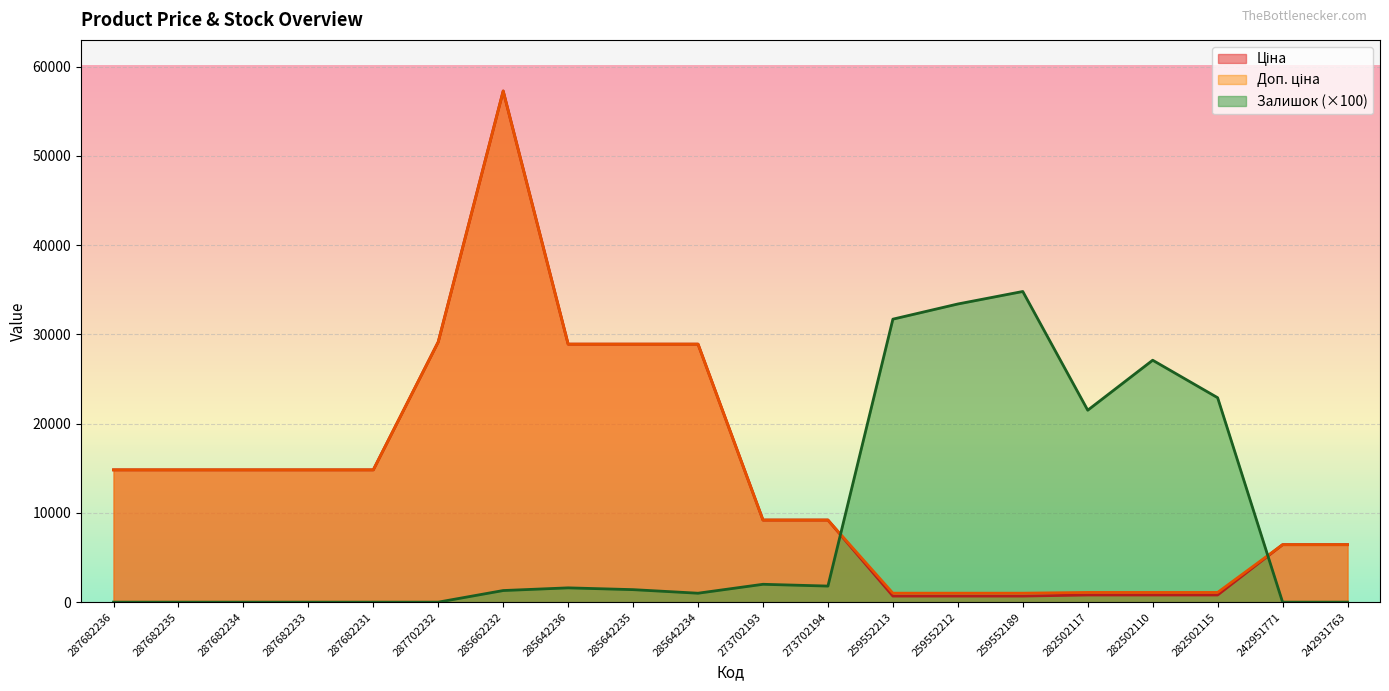

At which label does Залишок first exceed 1400?

285642236